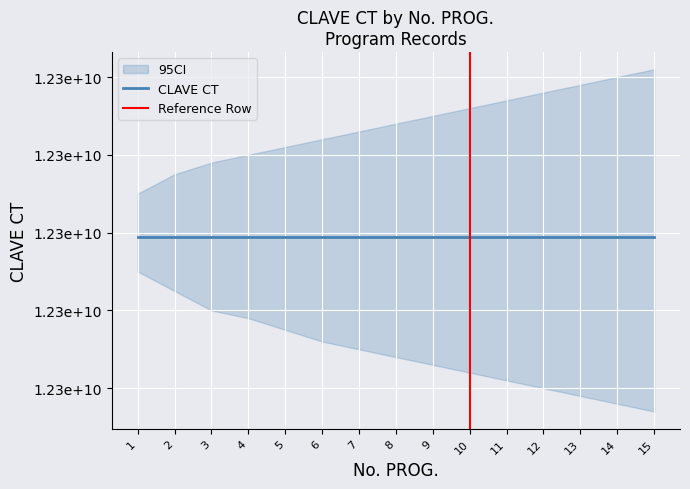

Which has a higher value, 5 or 13?

13